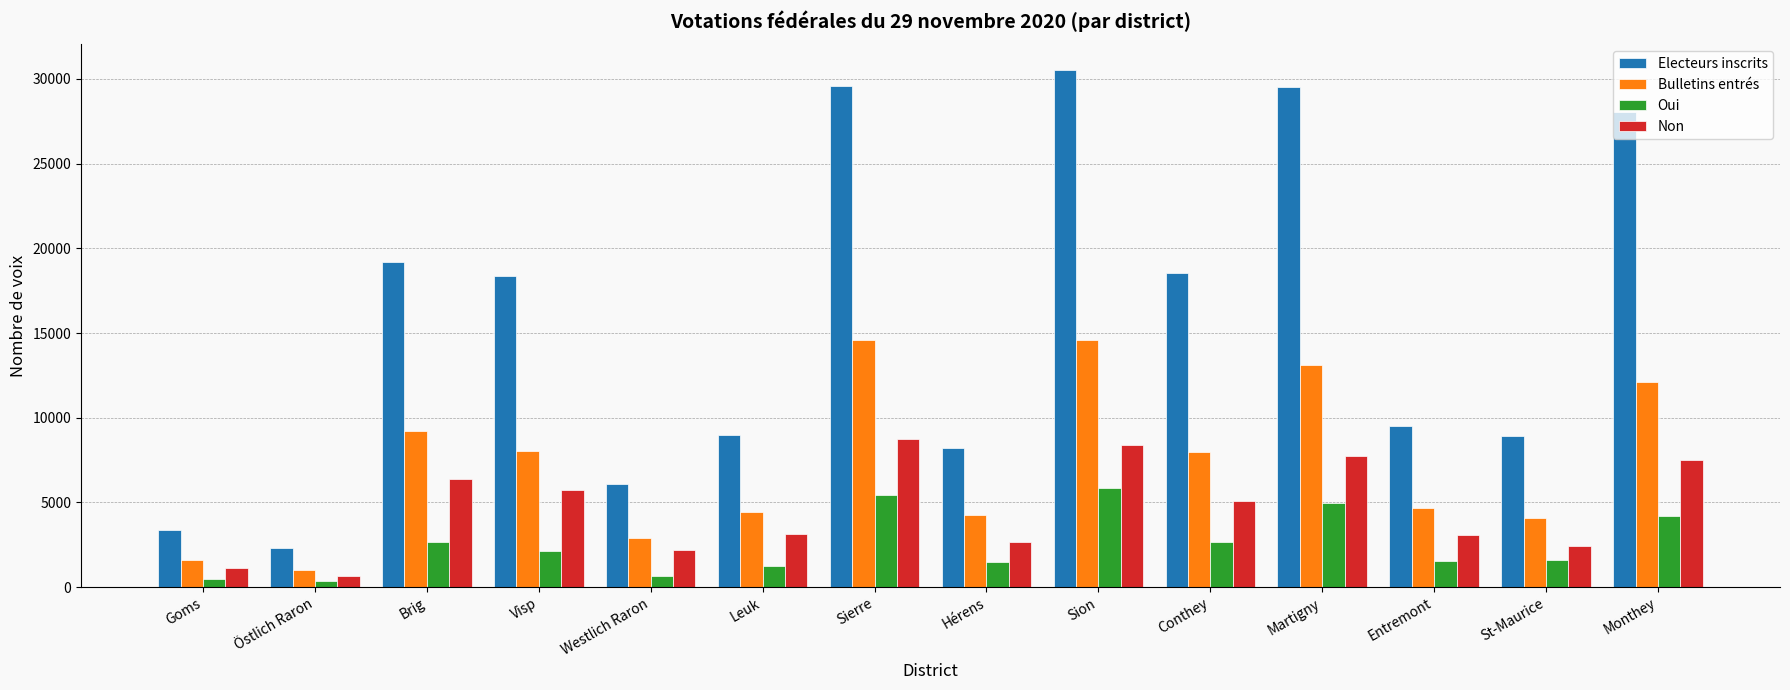

Is the value of Bulletins entrés at Sion greater than the value of Oui at Hérens?

Yes